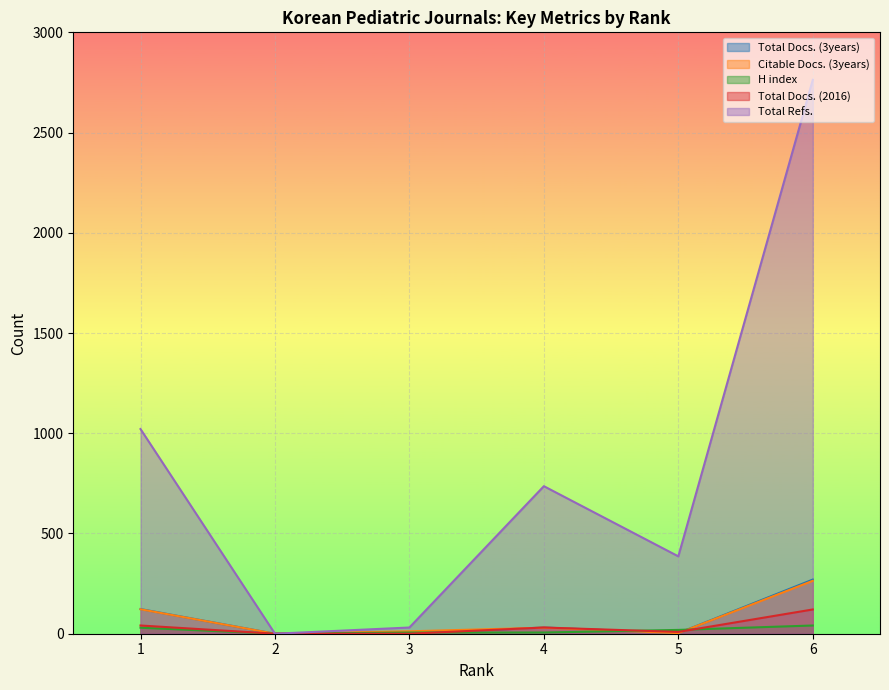

At which label does Total Refs. reach its peak?

6